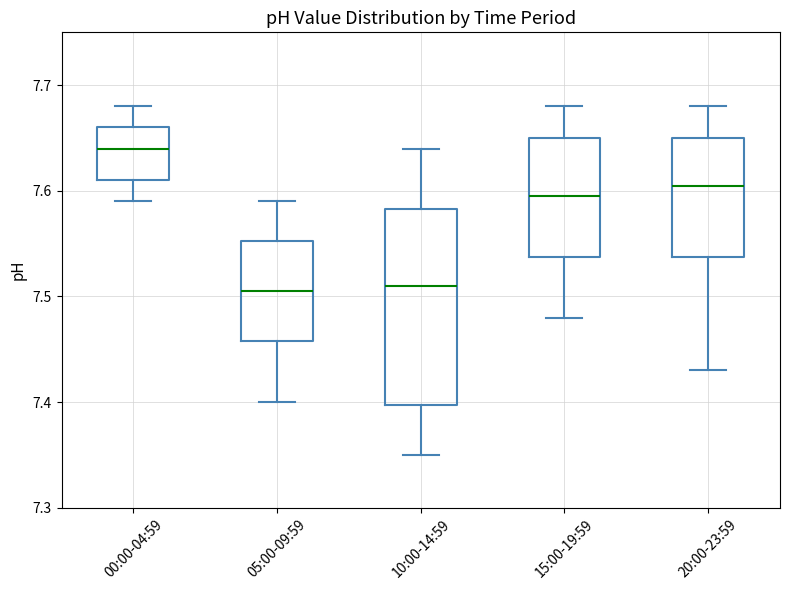

Which box has the highest median line?

00:00-04:59